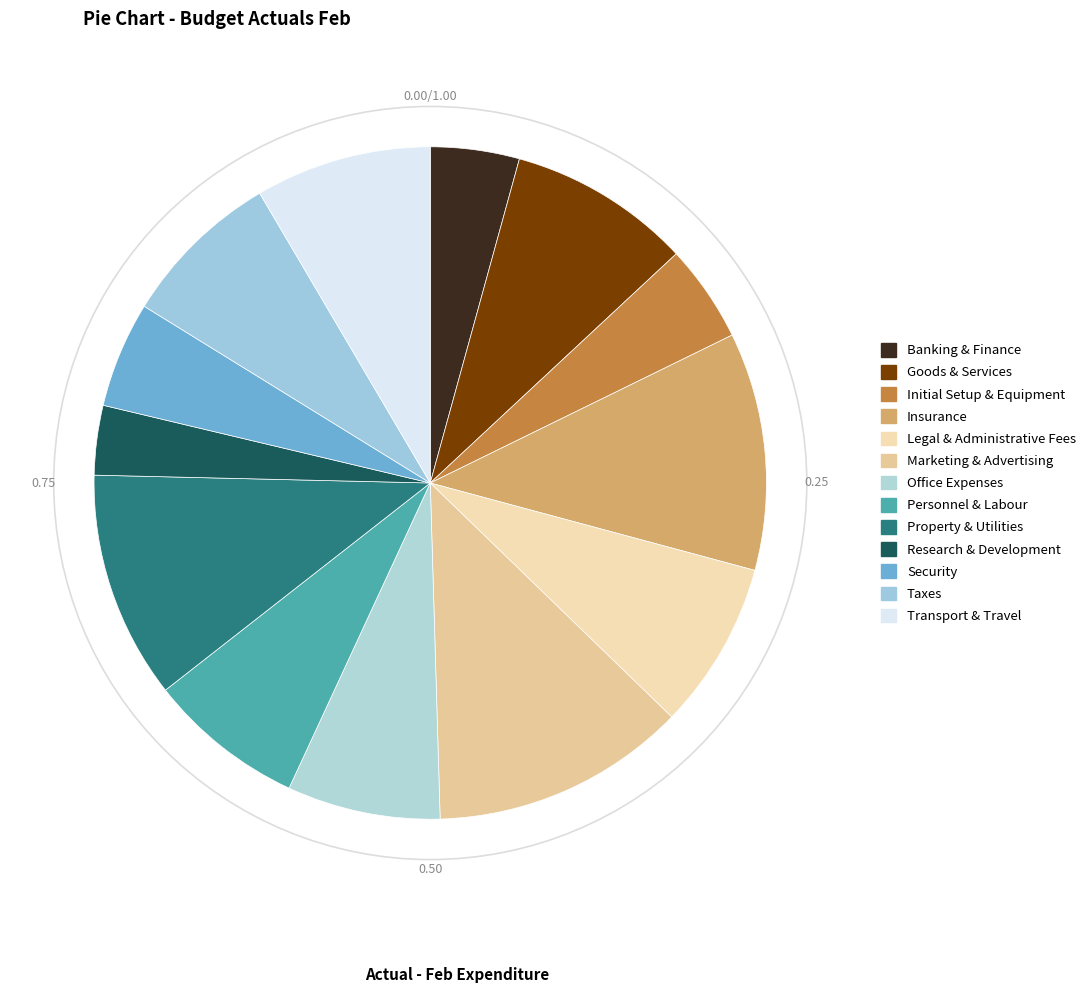

Count the number of slices in the pie.

13